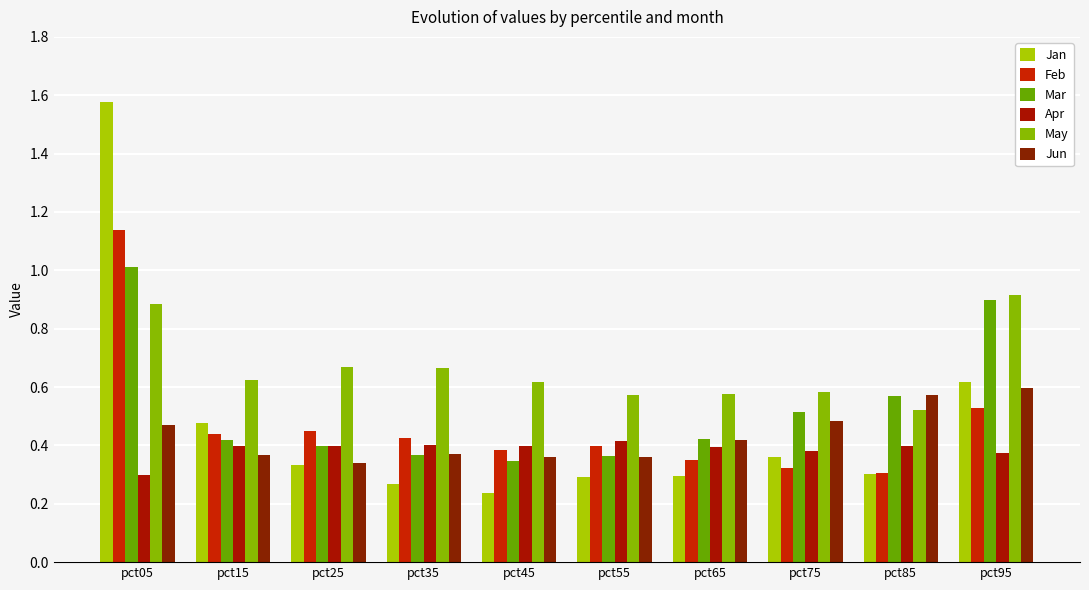

Reading left to right, what are all the values shown in this chart?

Jan: pct05=1.6	pct15=0.5	pct25=0.3	pct35=0.3	pct45=0.2	pct55=0.3	pct65=0.3	pct75=0.4	pct85=0.3	pct95=0.6
Feb: pct05=1.1	pct15=0.4	pct25=0.4	pct35=0.4	pct45=0.4	pct55=0.4	pct65=0.3	pct75=0.3	pct85=0.3	pct95=0.5
Mar: pct05=1.0	pct15=0.4	pct25=0.4	pct35=0.4	pct45=0.3	pct55=0.4	pct65=0.4	pct75=0.5	pct85=0.6	pct95=0.9
Apr: pct05=0.3	pct15=0.4	pct25=0.4	pct35=0.4	pct45=0.4	pct55=0.4	pct65=0.4	pct75=0.4	pct85=0.4	pct95=0.4
May: pct05=0.9	pct15=0.6	pct25=0.7	pct35=0.7	pct45=0.6	pct55=0.6	pct65=0.6	pct75=0.6	pct85=0.5	pct95=0.9
Jun: pct05=0.5	pct15=0.4	pct25=0.3	pct35=0.4	pct45=0.4	pct55=0.4	pct65=0.4	pct75=0.5	pct85=0.6	pct95=0.6